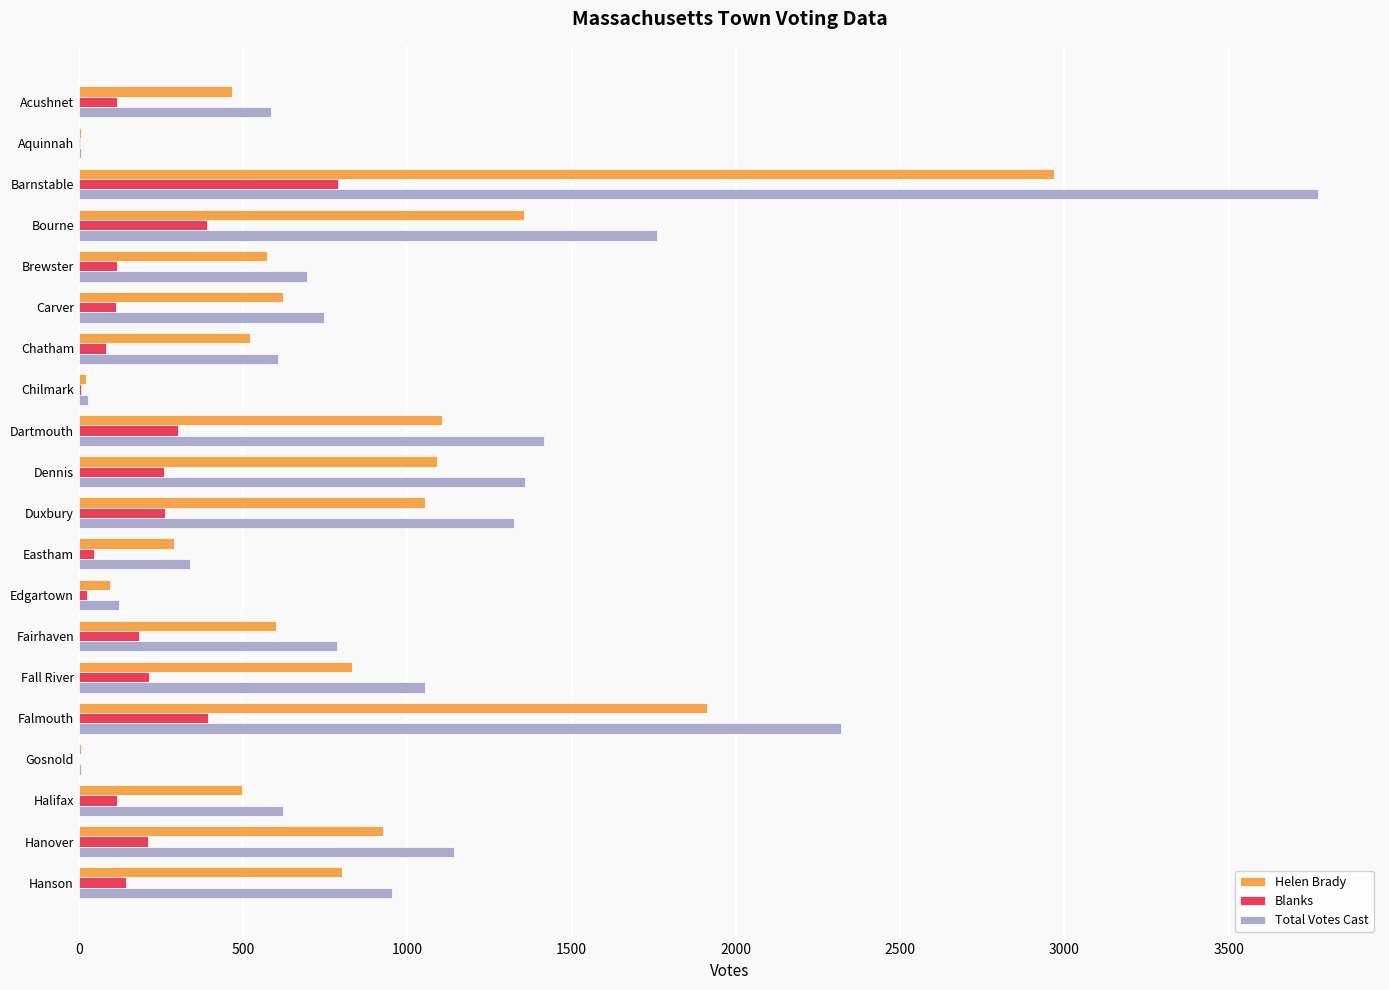

The value of Total Votes Cast at Carver is 746. True or false?

True